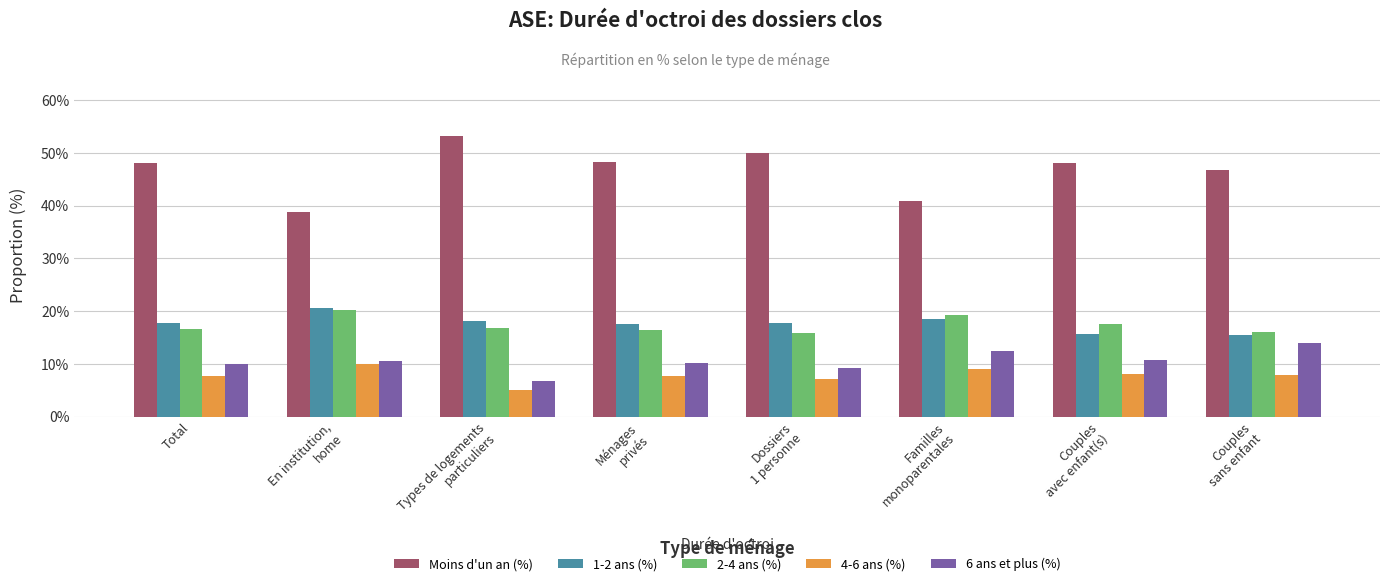

Count the number of categories in the chart.

8